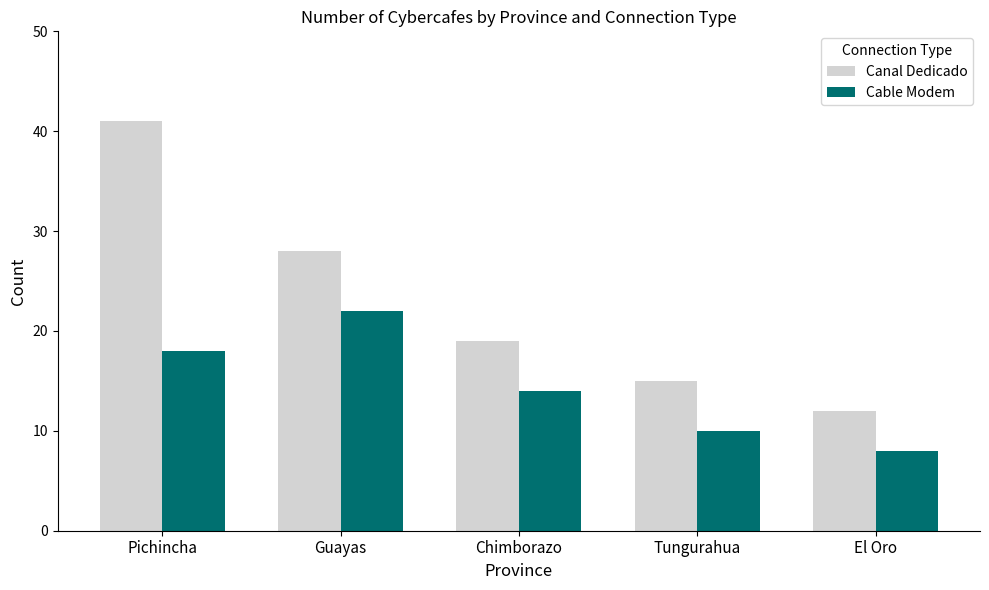

What are all the series names shown in the legend?

Canal Dedicado, Cable Modem